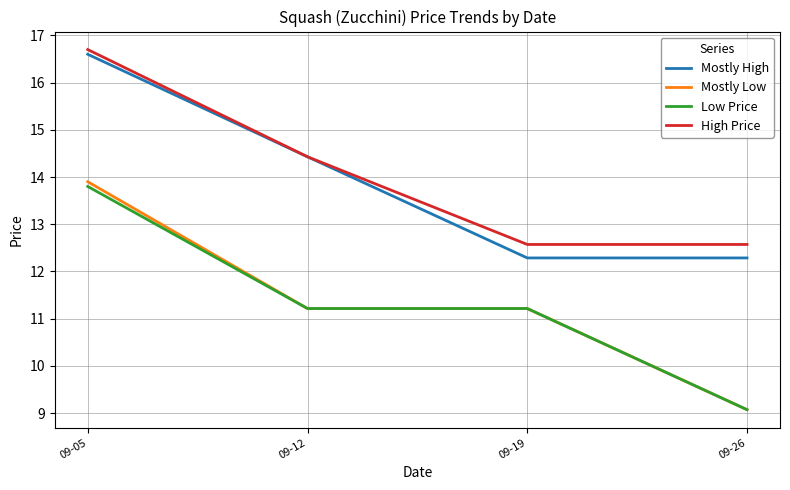

Which series changed the most between 09-05 and 09-26?

Mostly Low